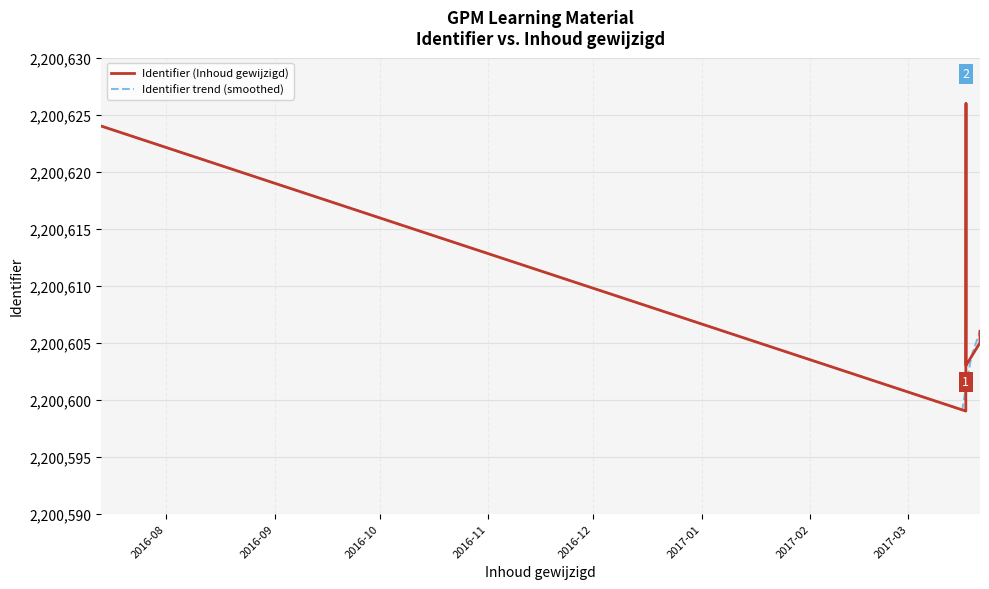

What is the highest value of the Identifier trend (smoothed) series?

2200624.0